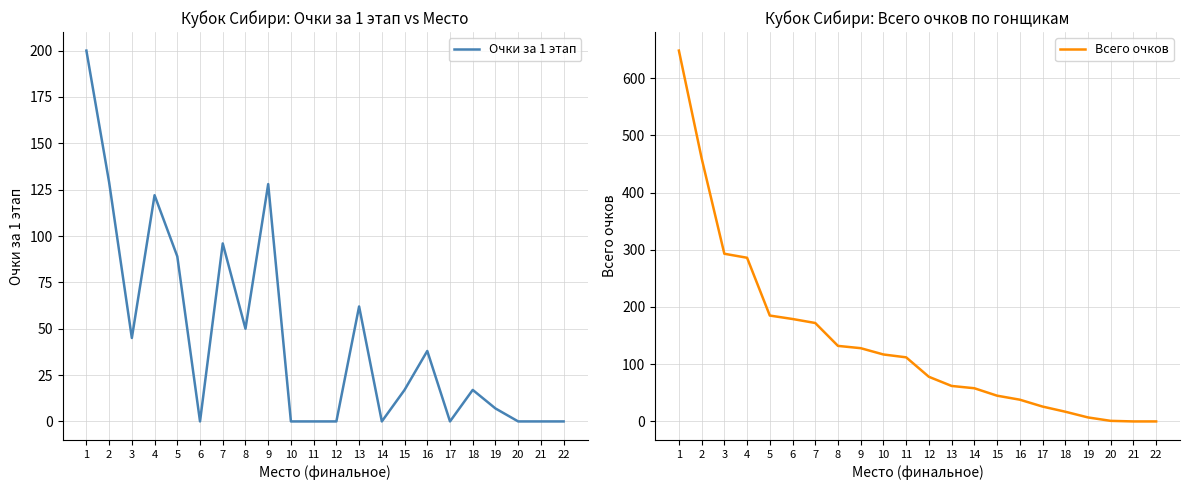

True or false: Очки за 1 этап and Всего очков cross at least once.

False